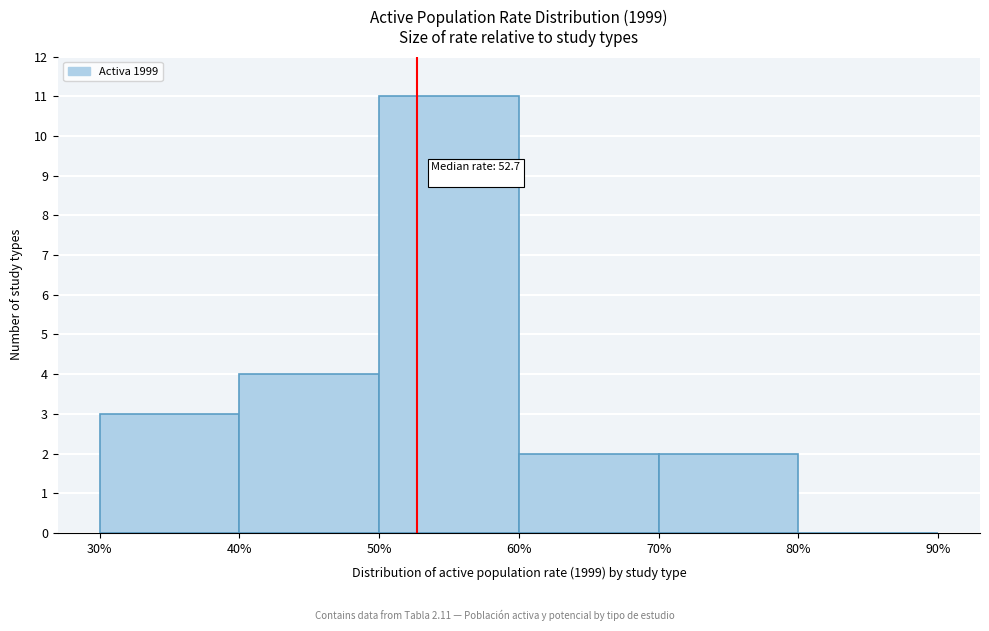

Over which range of the x-axis is the bar tallest?

50% to 60%